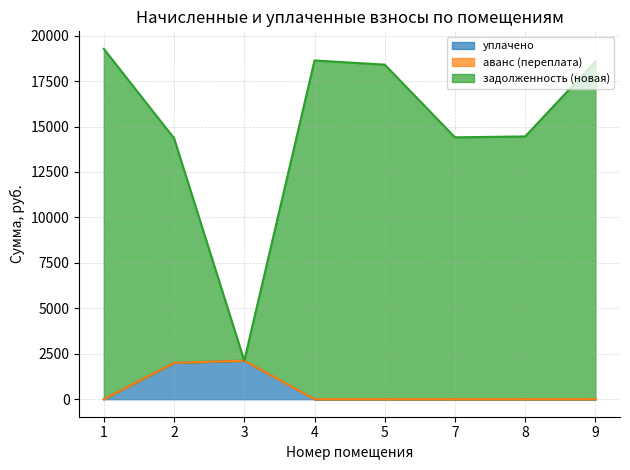

Where is задолженность (новая) nearest to the value 10696?

2